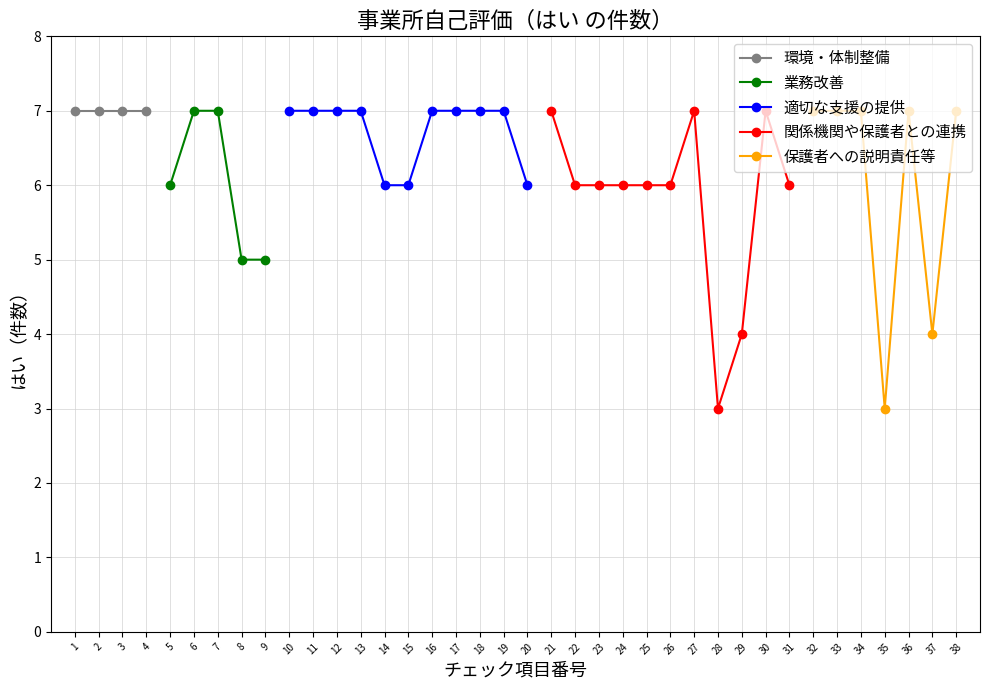

True or false: 関係機関や保護者との連携 and 保護者への説明責任等 cross at least once.

False